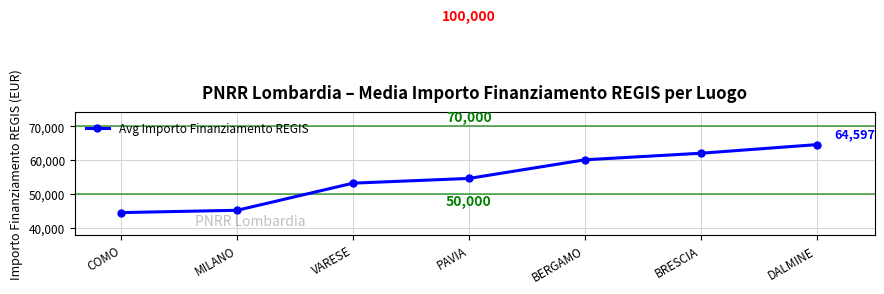

Between PAVIA and BRESCIA, which is larger?

BRESCIA